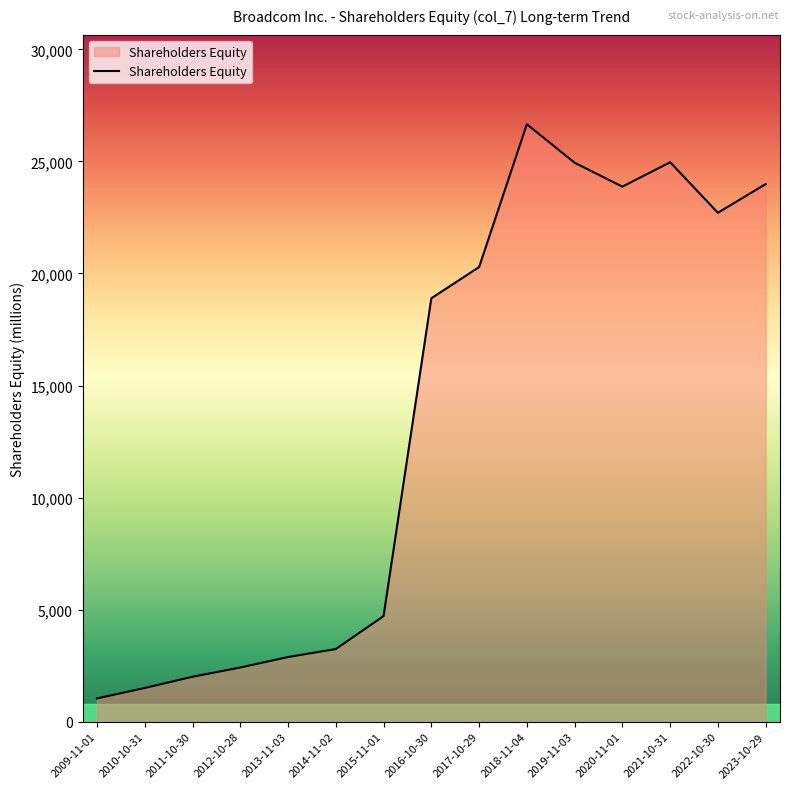

What is the minimum value shown in the chart?

1040